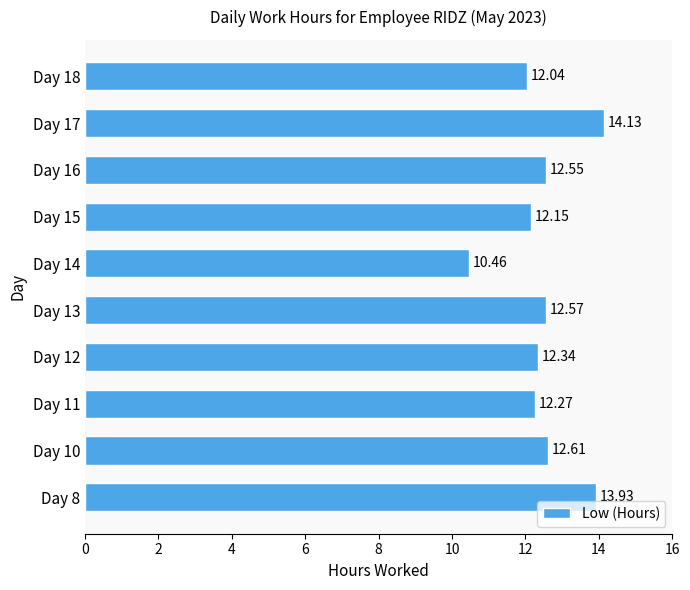

Rank the categories by value from lowest to highest.

Day 14, Day 18, Day 15, Day 11, Day 12, Day 16, Day 13, Day 10, Day 8, Day 17